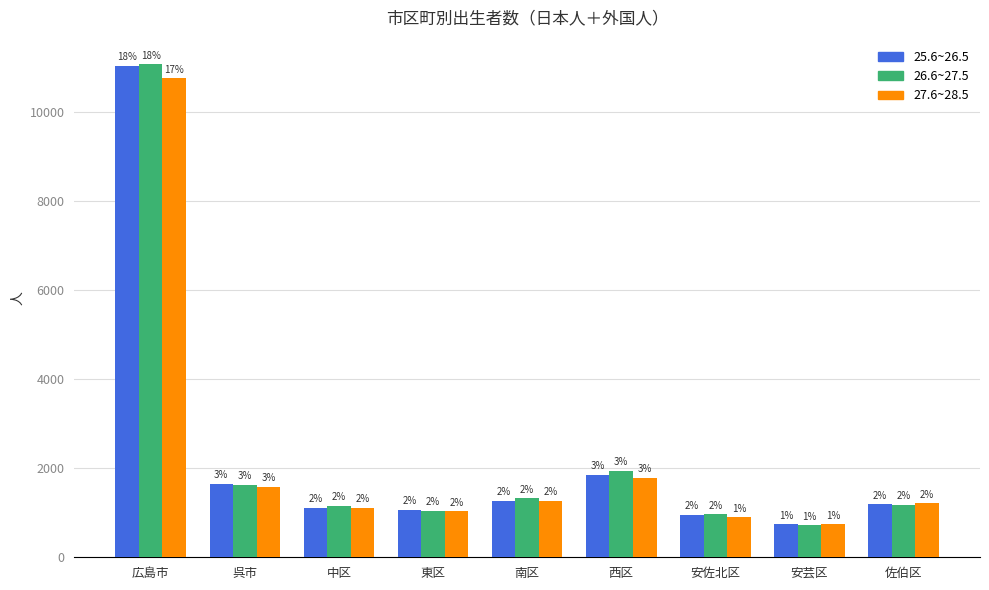

How many bars are there in total?

27